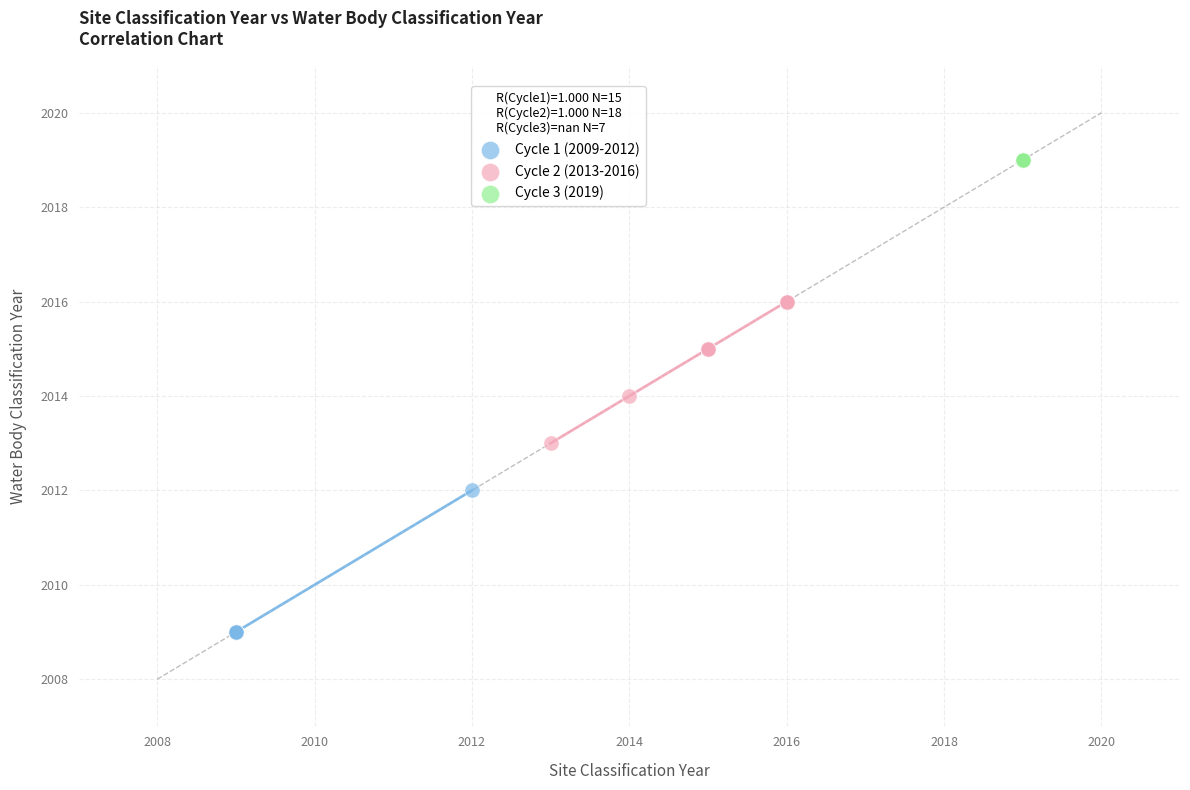

Which series contains the highest Y value?

Cycle 3 (2019)